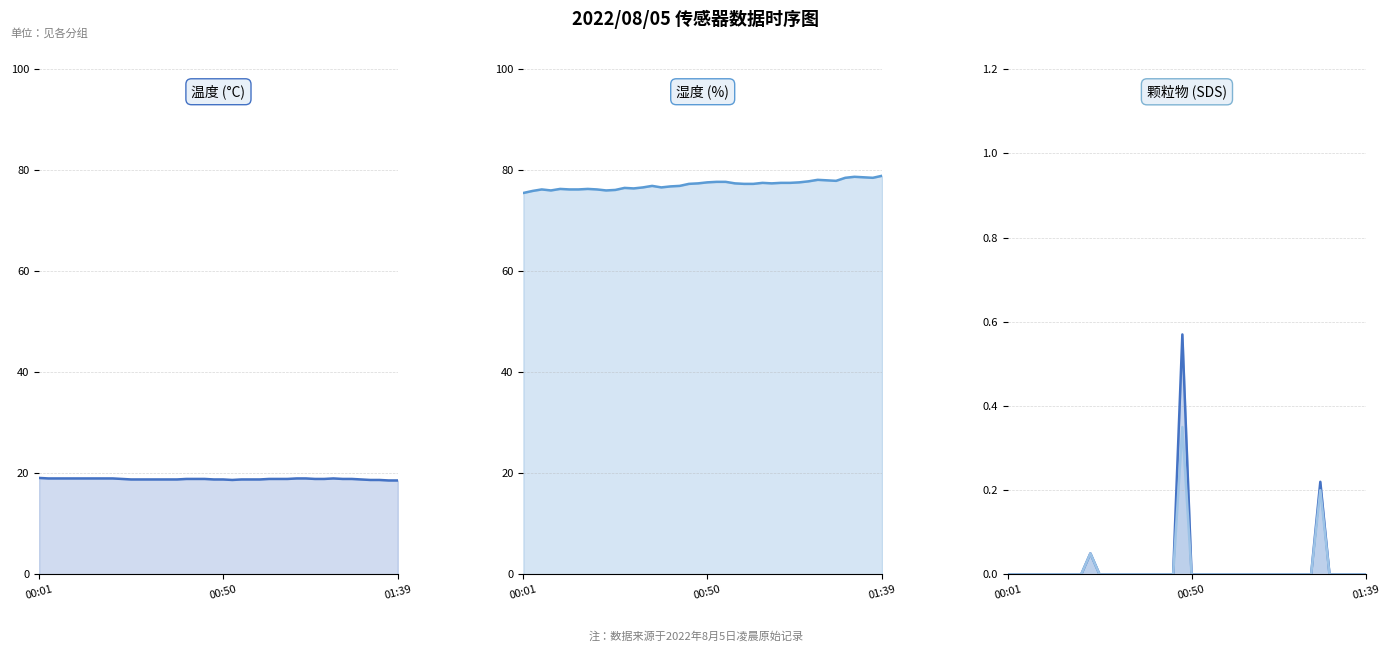

True or false: SDS_P1 and Humidity intersect in this chart.

False